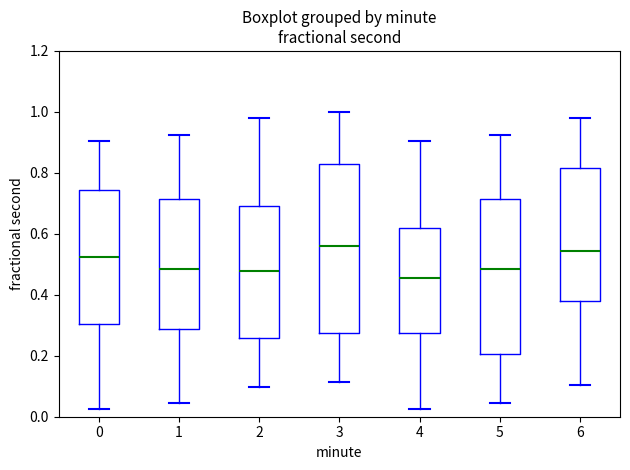

Where does the upper whisker of the box at x = 4 end on the y-axis? The values are not printed on the chart, so give them approximately, as read against the axis.

0.90